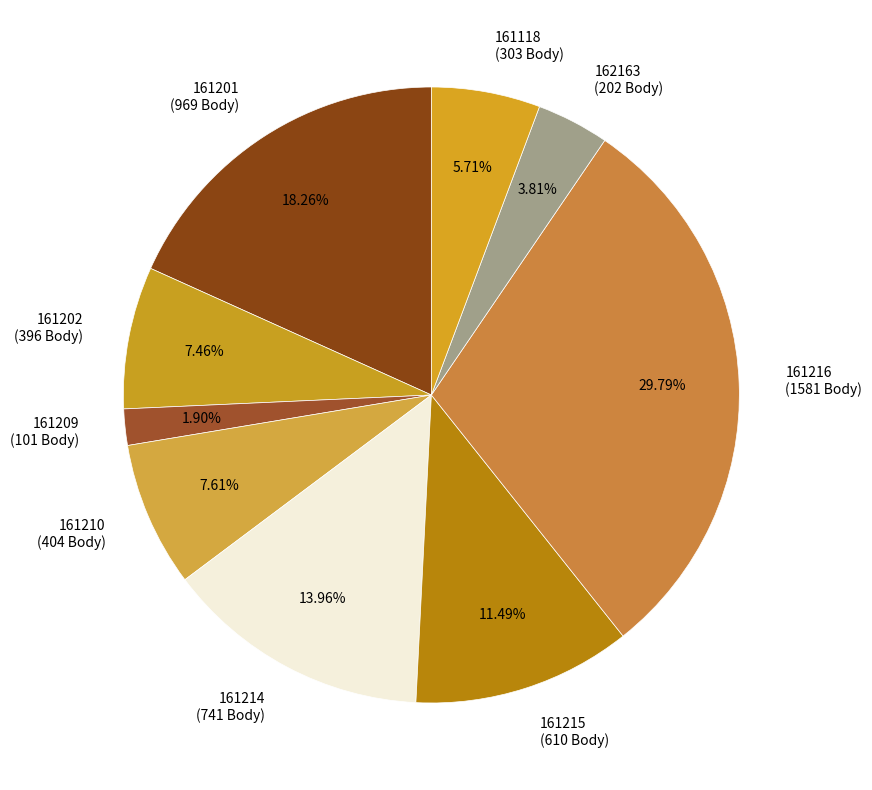

To the nearest percent, what is the average slice percentage?

11%